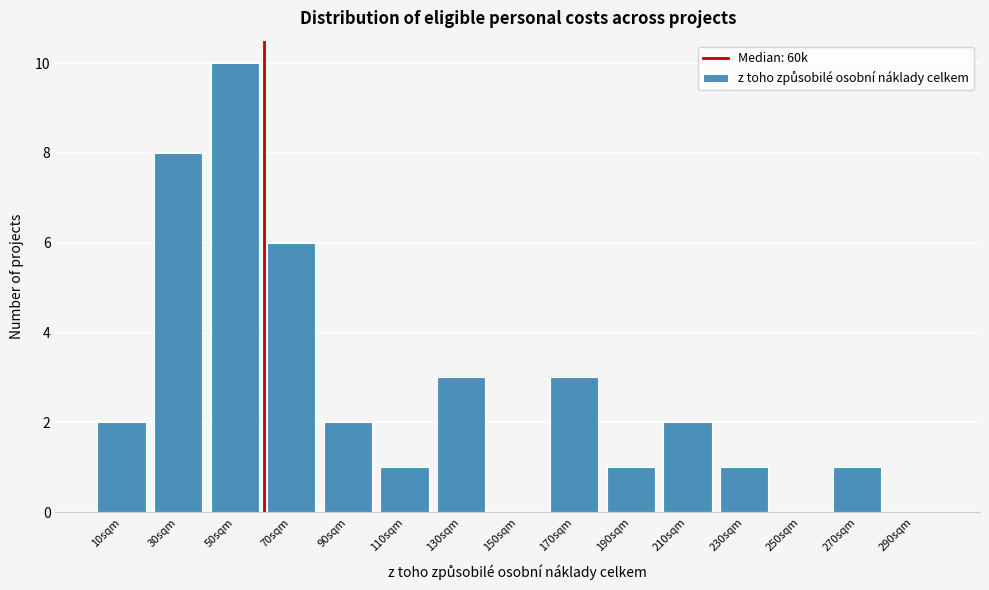

Reading left to right, transcribe all the data shown in this chart.

10sqm=2	30sqm=8	50sqm=10	70sqm=6	90sqm=2	110sqm=1	130sqm=3	150sqm=0	170sqm=3	190sqm=1	210sqm=2	230sqm=1	250sqm=0	270sqm=1	290sqm=0